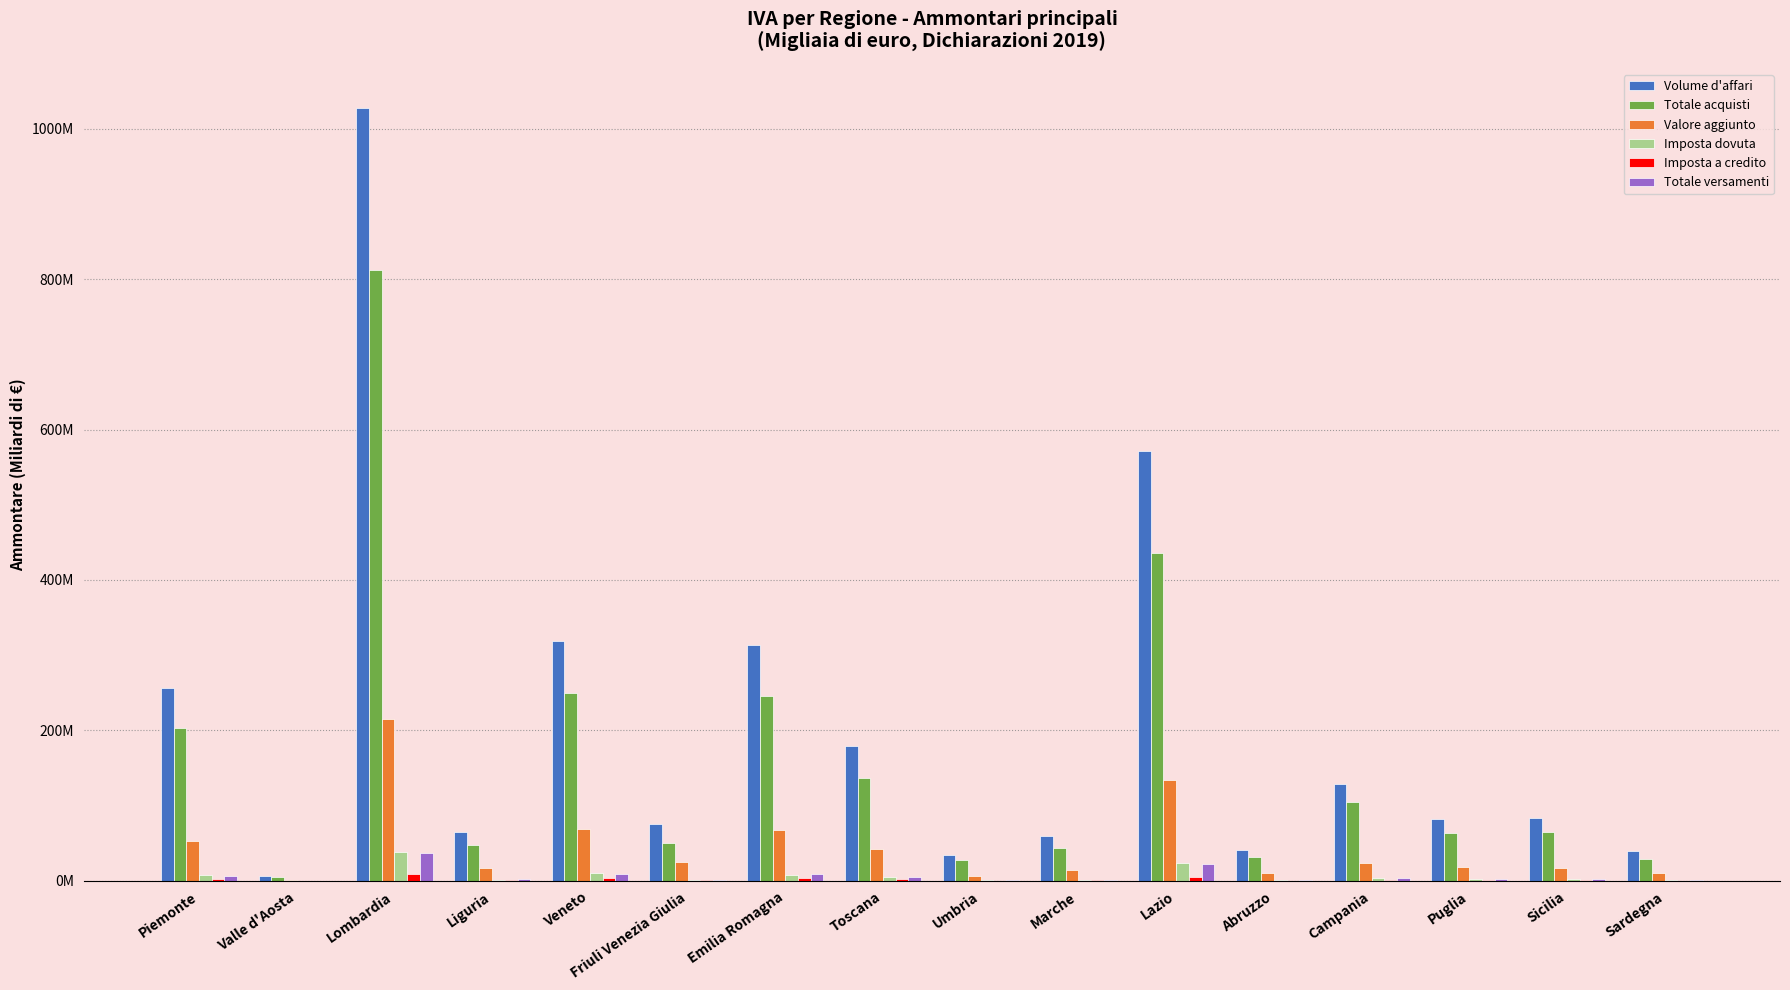

What is the sum of all Imposta a credito values?

33.2